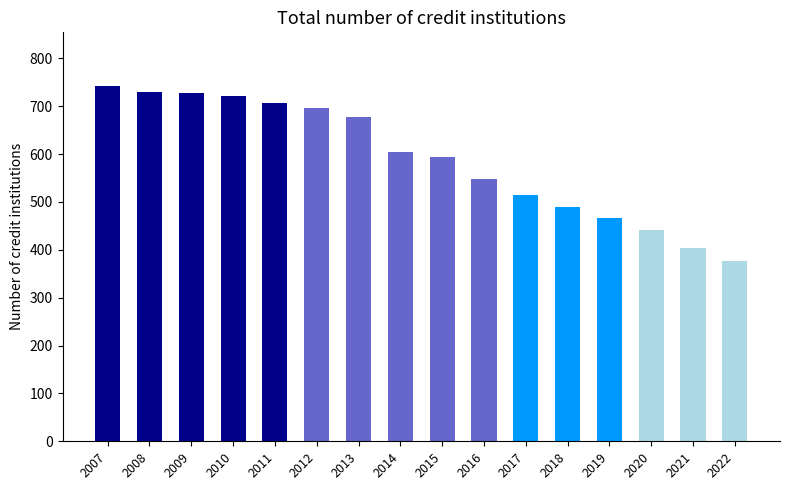

The chart shows a value of 489 at 2018. True or false?

True